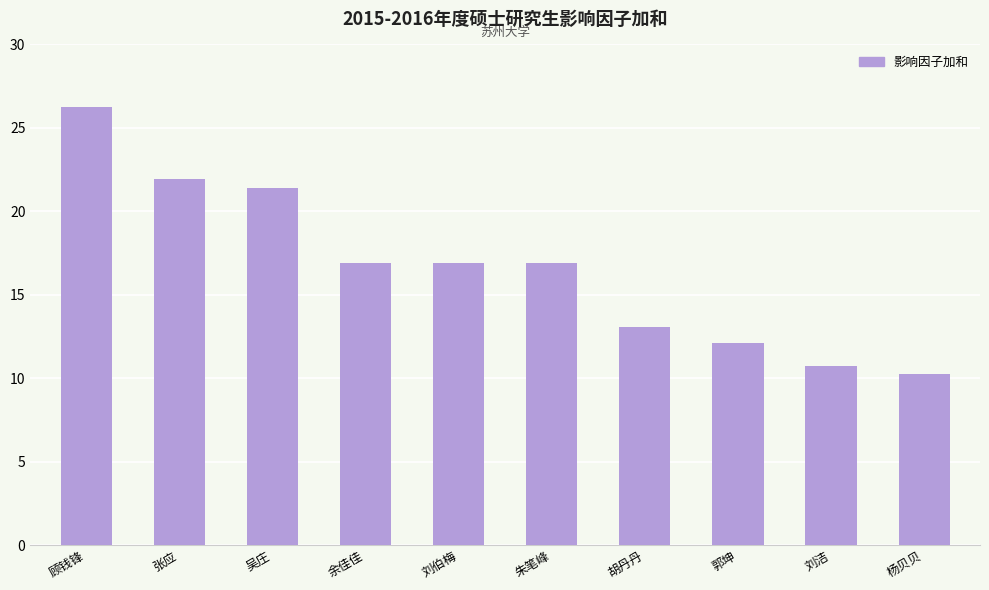

How many categories are shown in the chart?

10